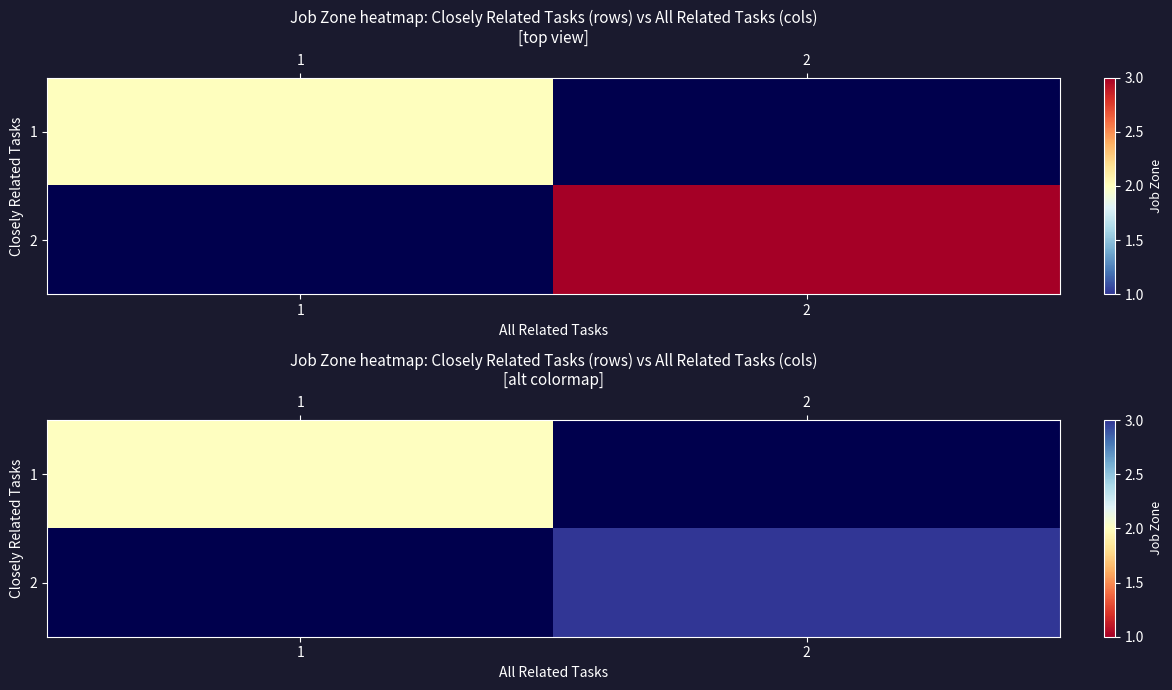

List the series in order of their peak value, lowest first.

1, 2